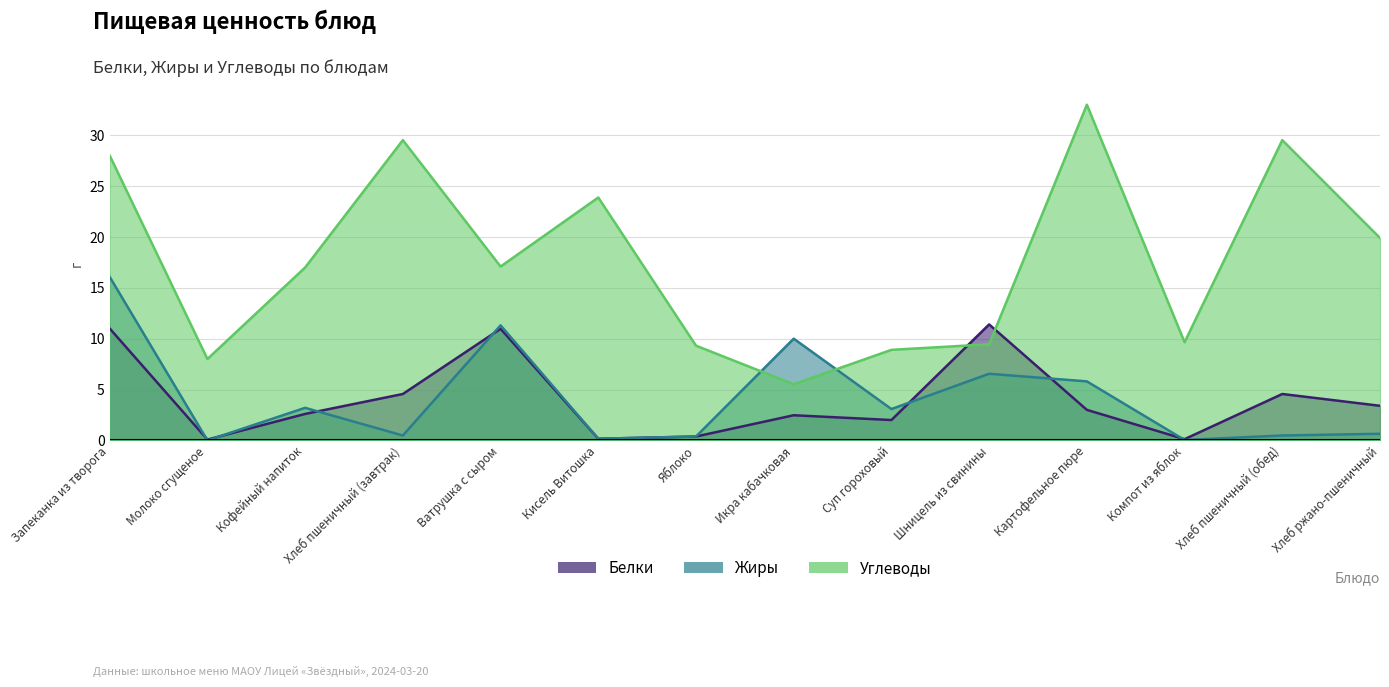

Reading right to left, extract all data points from this chart.

Белки: 3.4	4.6	0.1	3.0	11.4	2.0	2.5	0.4	0.2	11.0	4.6	2.6	0.1	11.0
Жиры: 0.7	0.5	0.0	5.8	6.5	3.1	10.0	0.4	0.2	11.3	0.5	3.2	0.0	16.1
Углеводы: 19.9	29.5	9.7	33.0	9.4	8.9	5.5	9.3	23.9	17.1	29.5	17.0	8.0	28.0